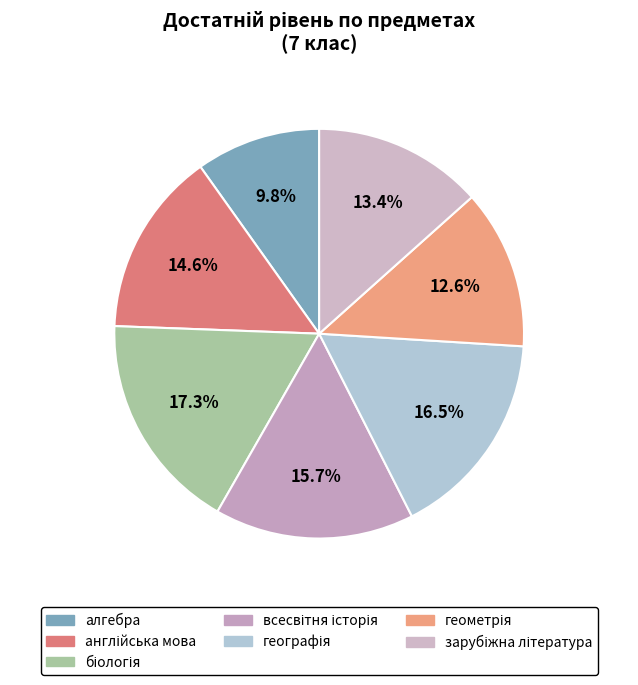

Which category has the smallest portion of the pie?

алгебра